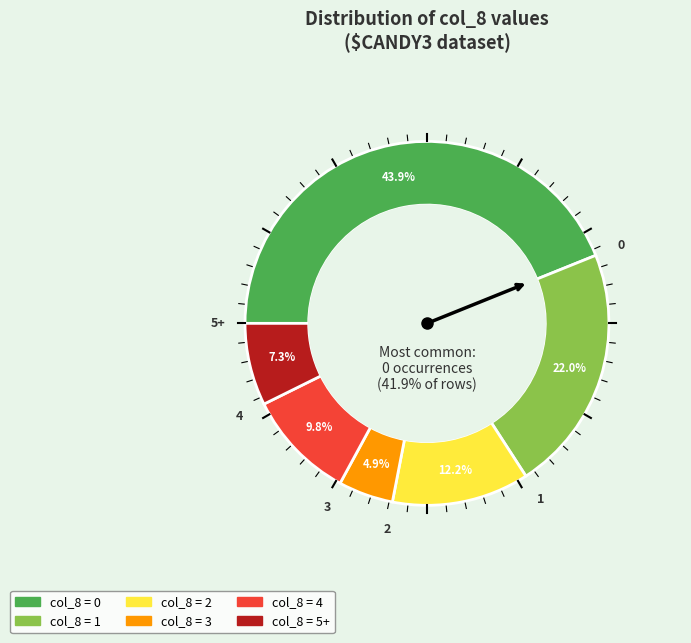

What is the ratio of the value at 4 to the value at 1?

0.4